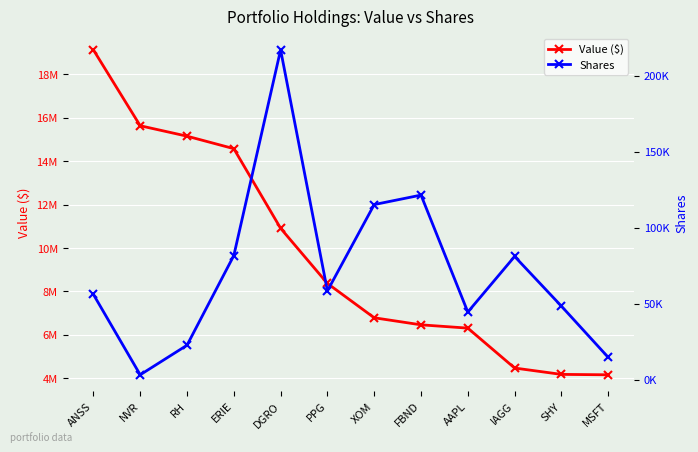

What is the label of the 2nd point from the right?

SHY